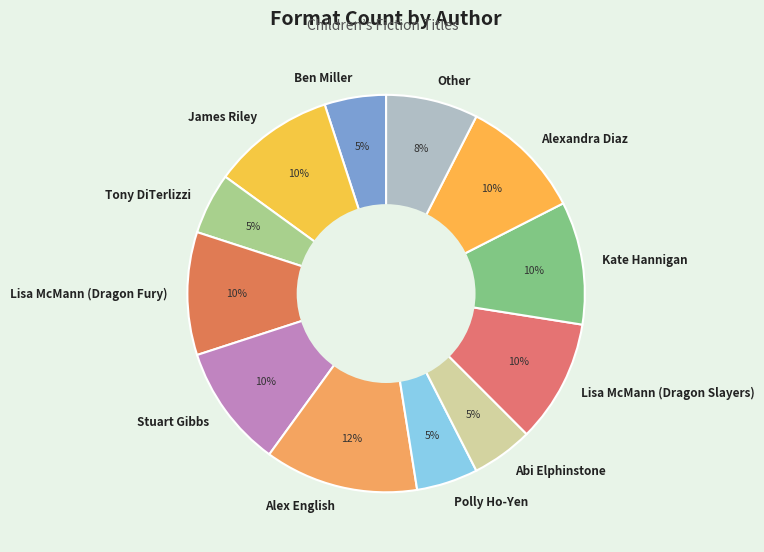

How many segments does this pie chart have?

12